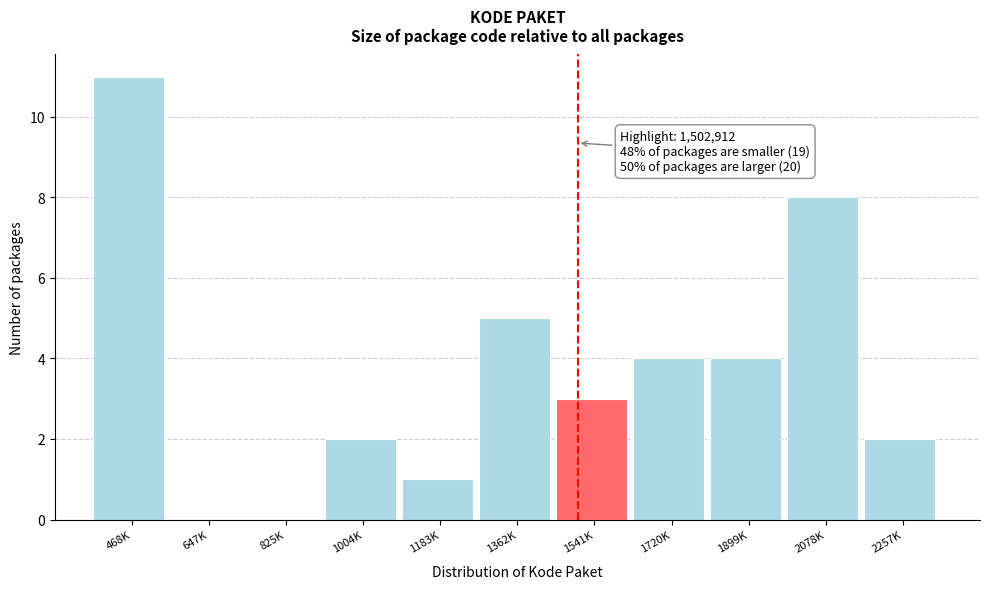

Reading right to left, extract all data points from this chart.

2257K=2	2078K=8	1899K=4	1720K=4	1541K=3	1362K=5	1183K=1	1004K=2	825K=0	647K=0	468K=11